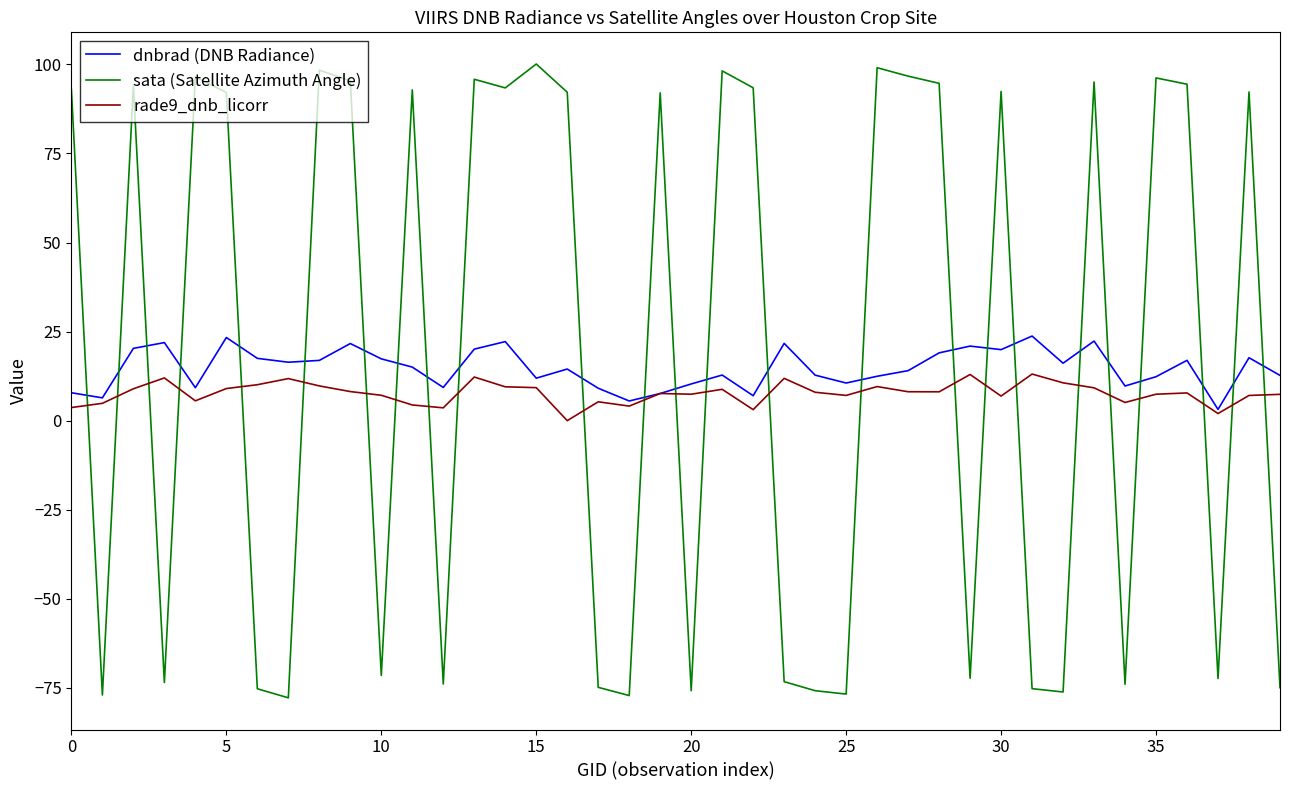

How many intersections are there between sata (Satellite Azimuth Angle) and dnbrad (DNB Radiance)?

25